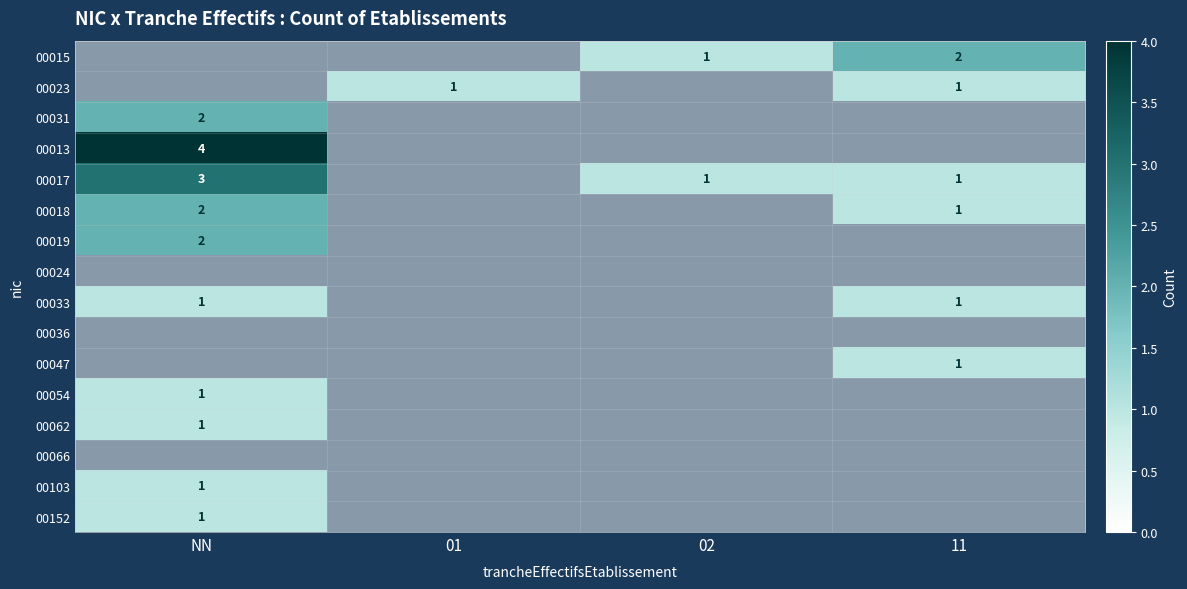

The value of 00015 at 11 is 2. True or false?

True